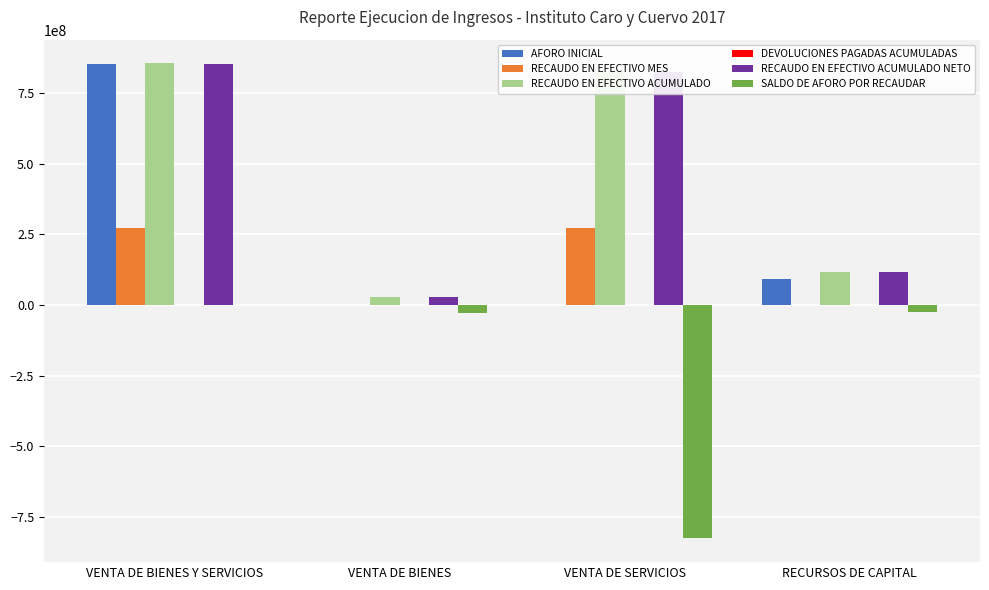

Is the value of AFORO INICIAL at RECURSOS DE CAPITAL greater than the value of SALDO DE AFORO POR RECAUDAR at RECURSOS DE CAPITAL?

Yes